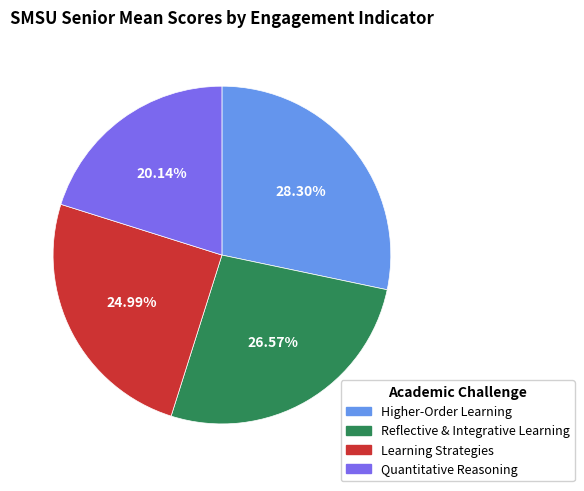

To the nearest percent, what portion does Reflective & Integrative Learning represent?

27%